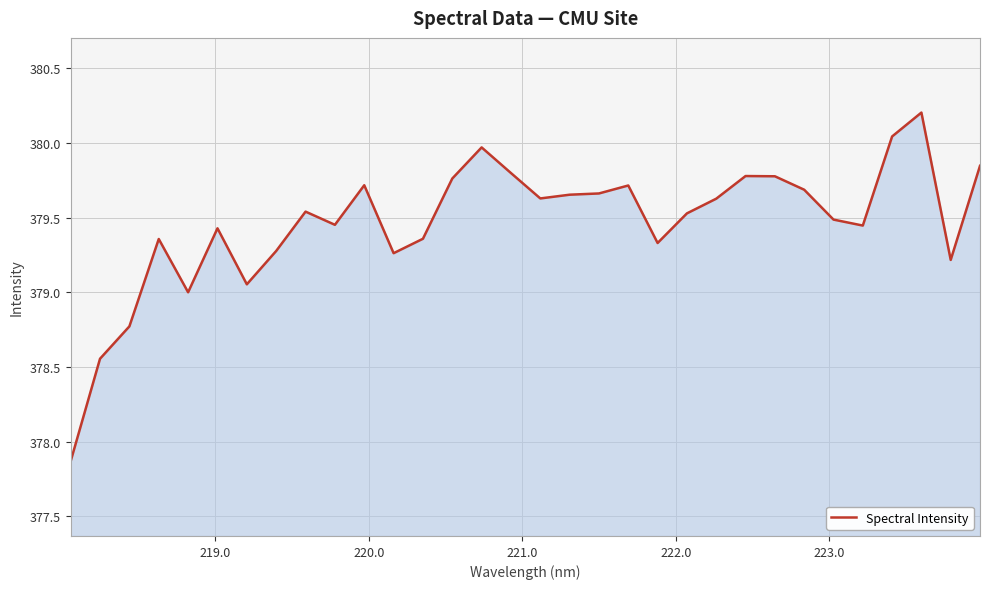

What is the smallest value displayed?

377.9